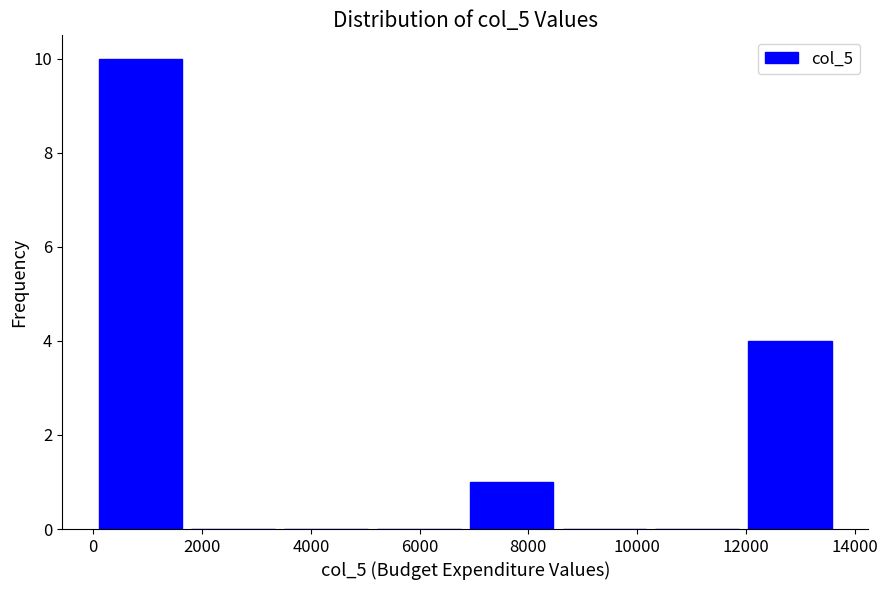

Which range on the x-axis has the tallest bar?

0 to 1800